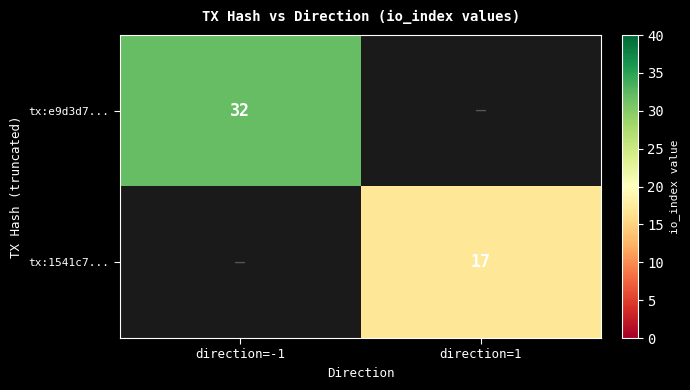

Is it true that tx:e9d3d7... equals 32 at direction=-1?

True